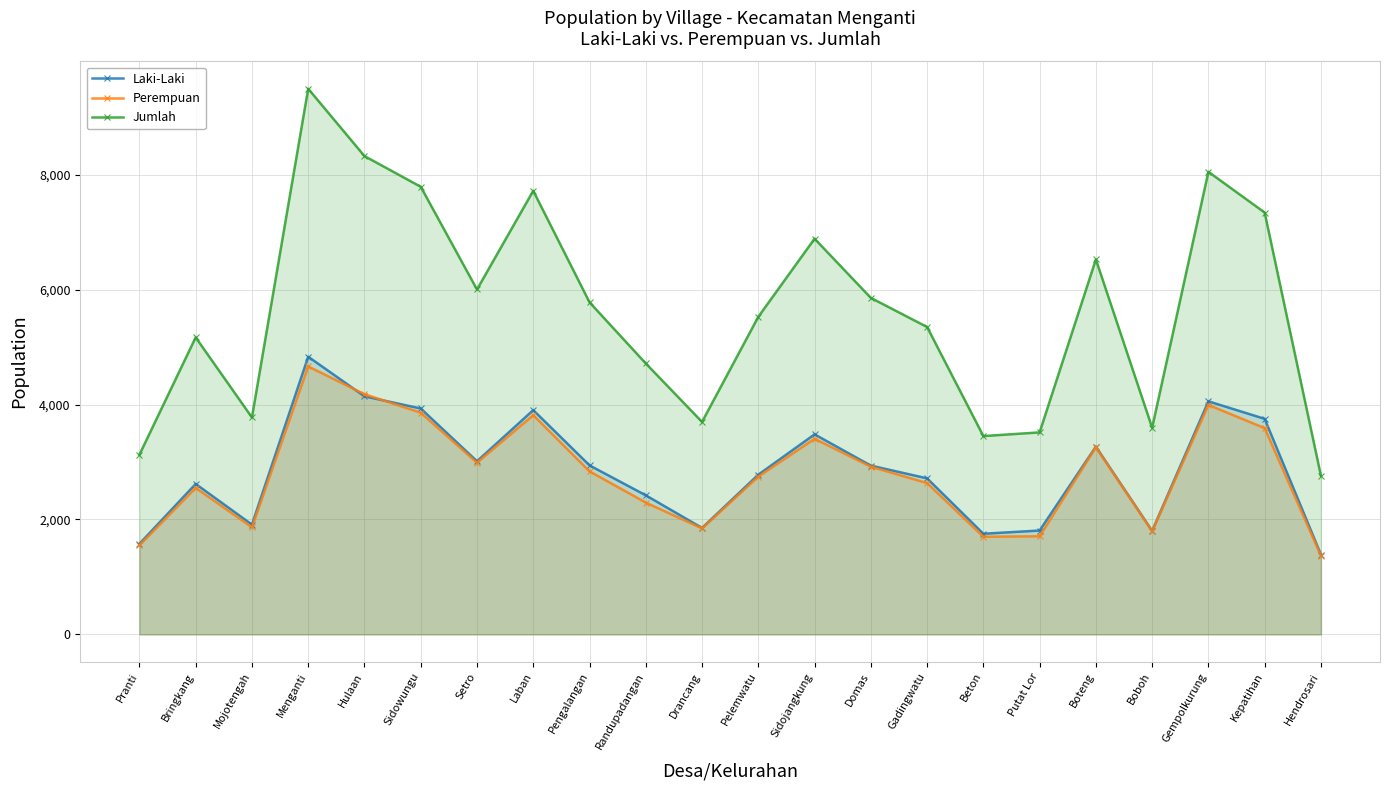

At which label does Jumlah first exceed 5780?

Menganti